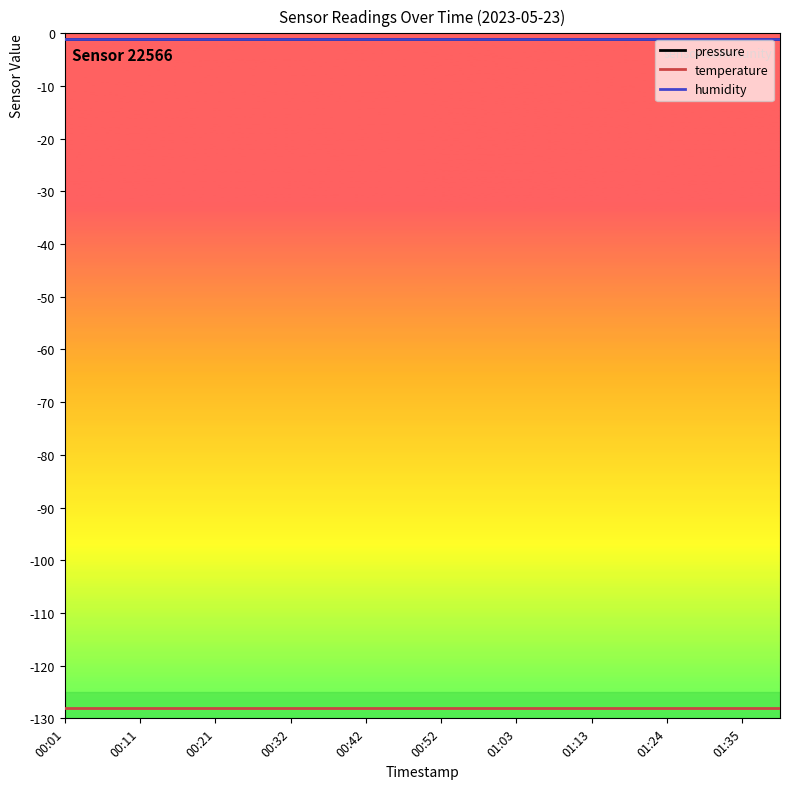

Which series has the widest spread of values?

pressure